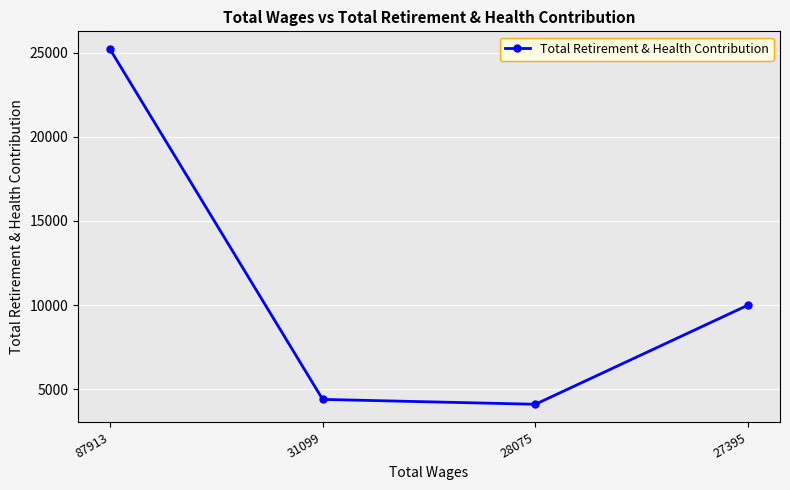

How many data points are less than 9996?

2